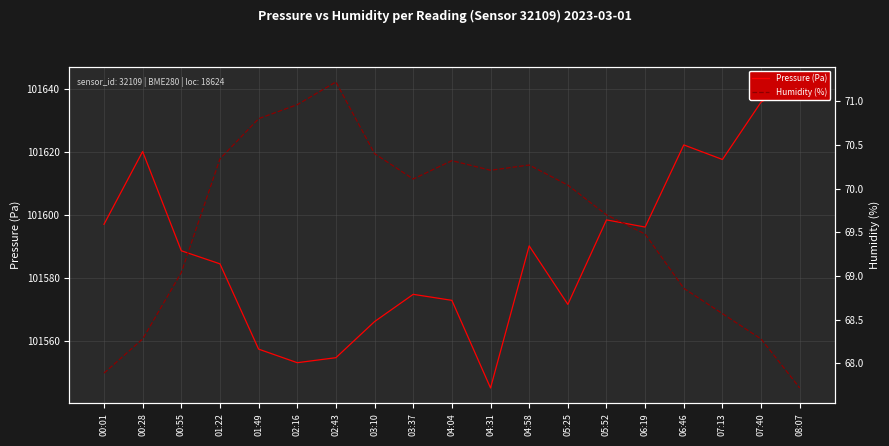

True or false: Pressure (Pa) has a value of 101566.2 at 03:10.

True